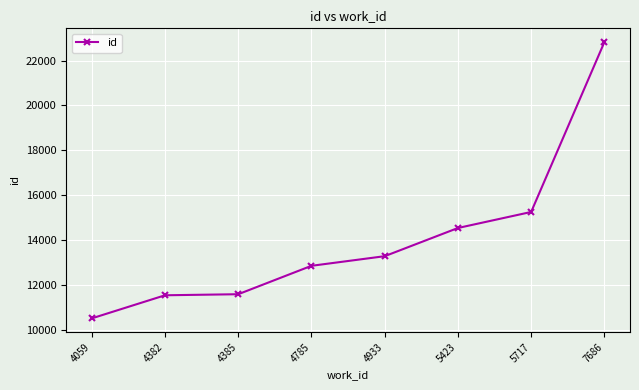

Between 4059 and 5717, which is larger?

5717